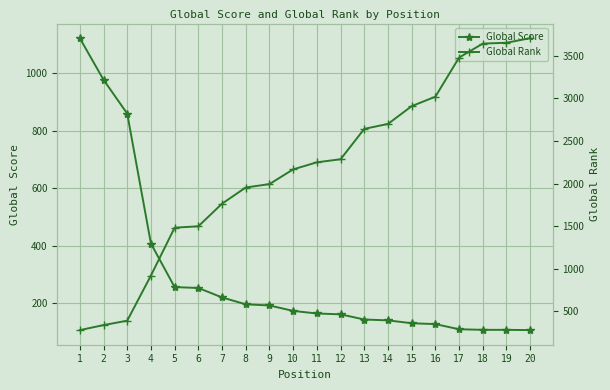

At which category is the sum across all series the highest?

20